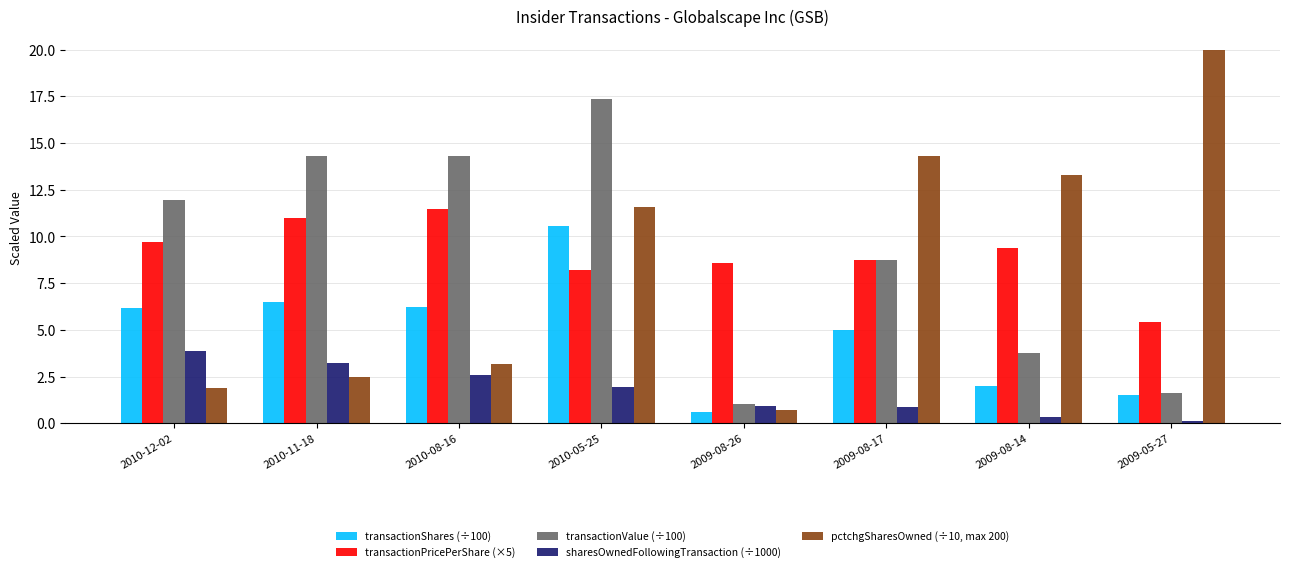

What is the total value across all series at 2010-05-25?

49.7